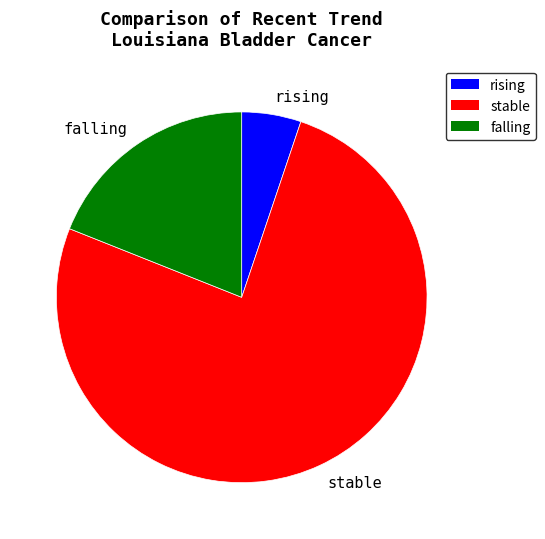

Approximately how many times larger is the value at stable compared to falling?

4.0